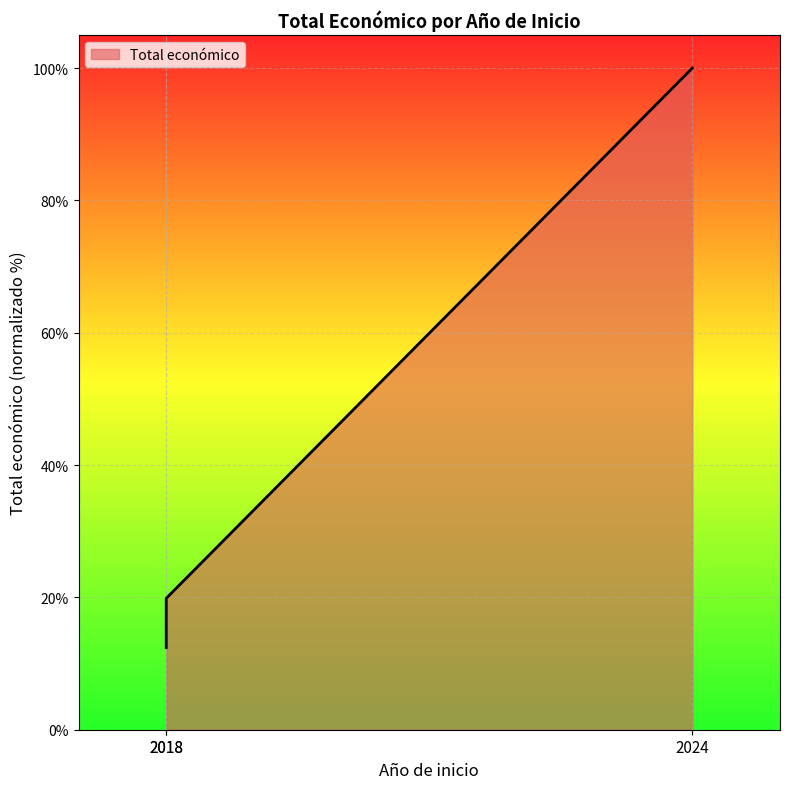

How many data points are above 19?

2